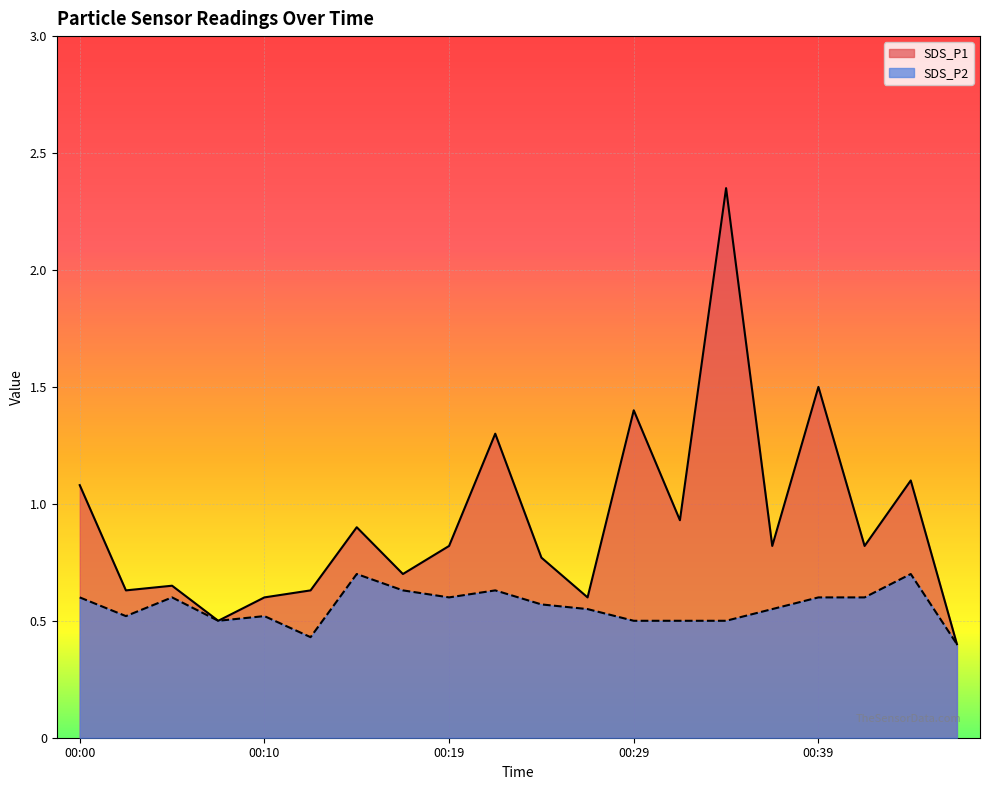

What is the value of the SDS_P1 point at the 3rd from the left?

0.7